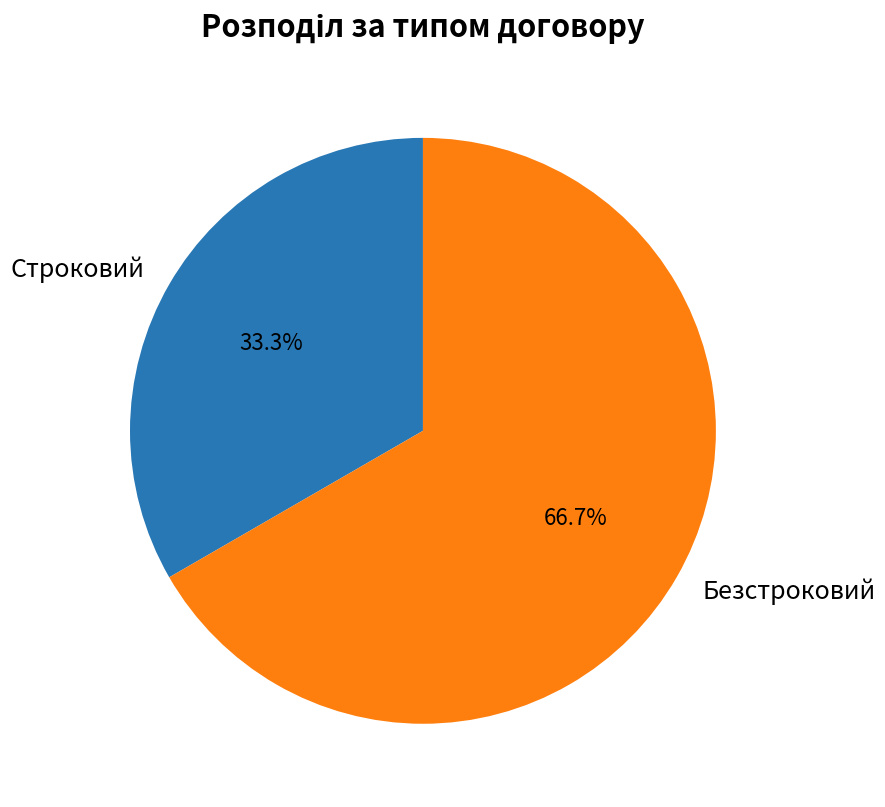

Rank the categories by value from lowest to highest.

Строковий, Безстроковий